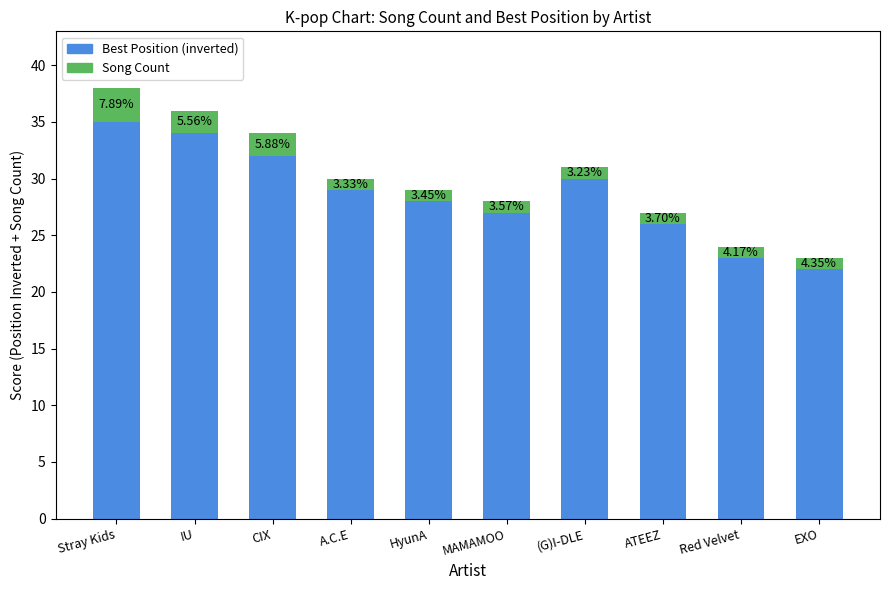

True or false: Song Count has a value of 3 at Stray Kids.

True